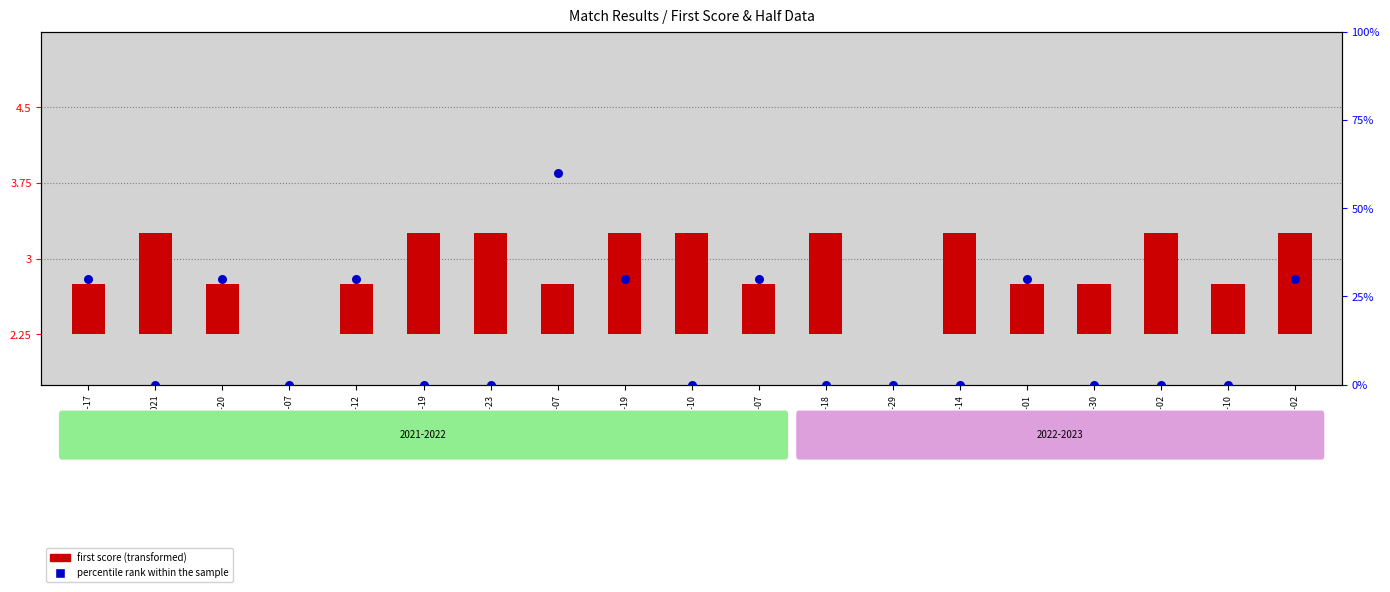

Which series has the largest total across all categories?

percentile rank within the sample